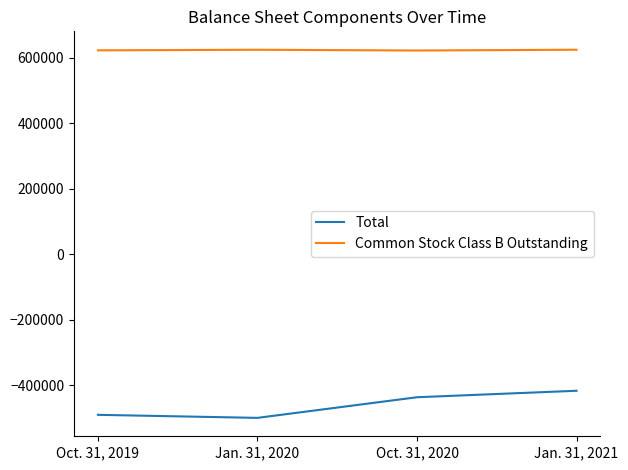

Where does the Total series first go above -436094?

Jan. 31, 2021